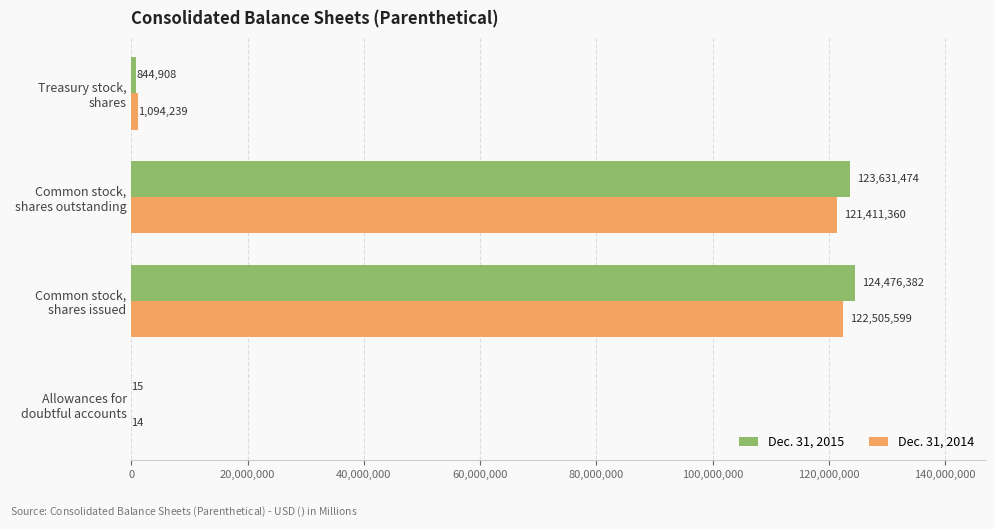

What is the sum of all Dec. 31, 2014 values?

245011212